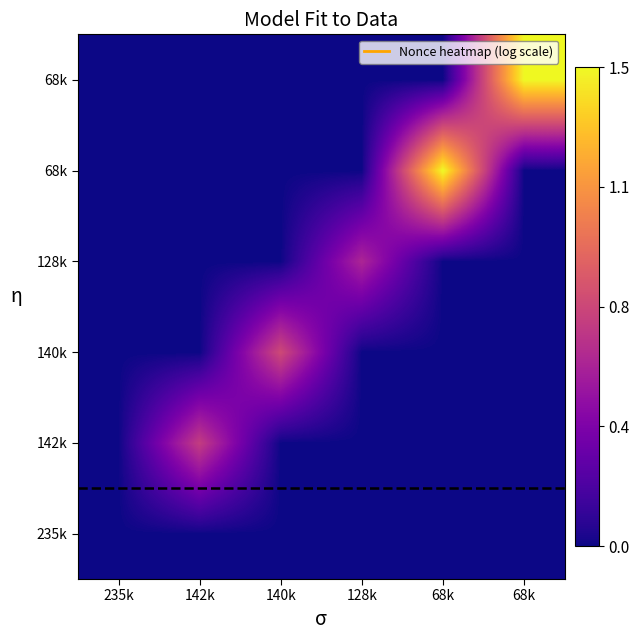

How many distinct data groups are displayed?

6